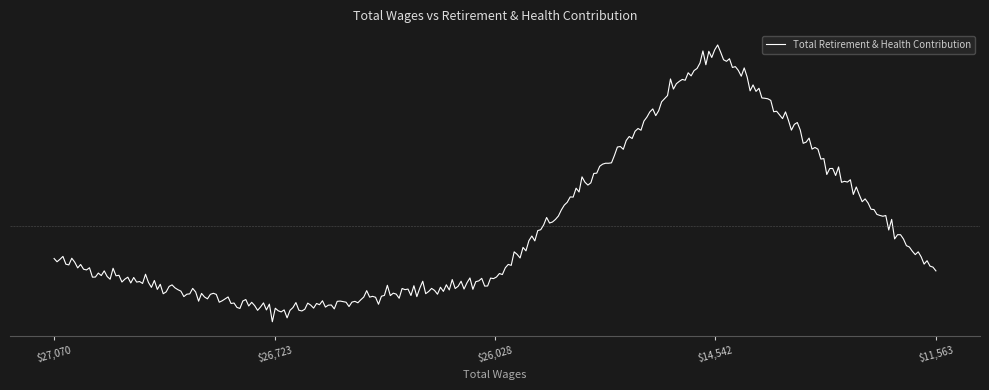

Does the chart have visible grid lines?

No